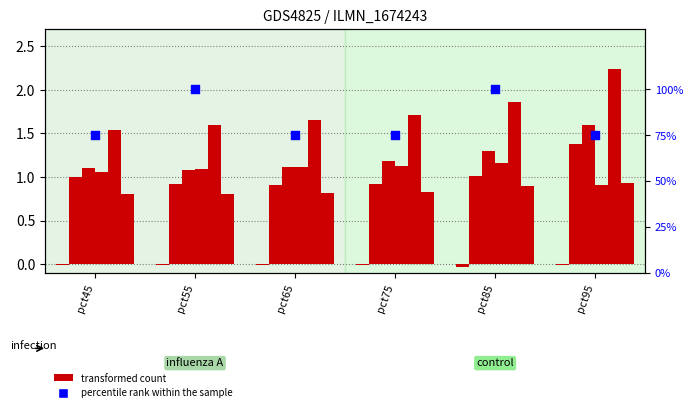

At how many categories does at least one series exceed 2?

1